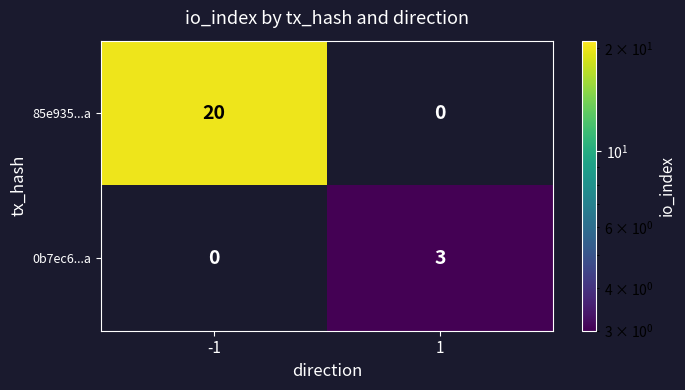

Which series has the largest range (max minus min)?

85e935...a